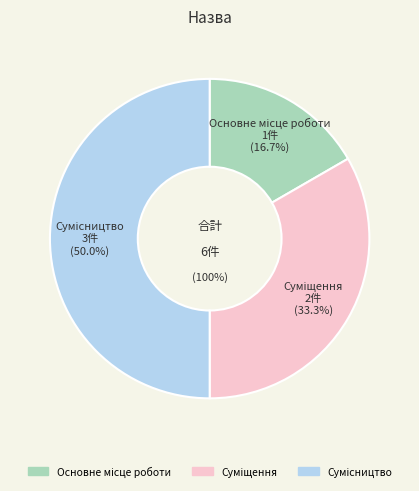

Which slice is the smallest?

Основне місце роботи